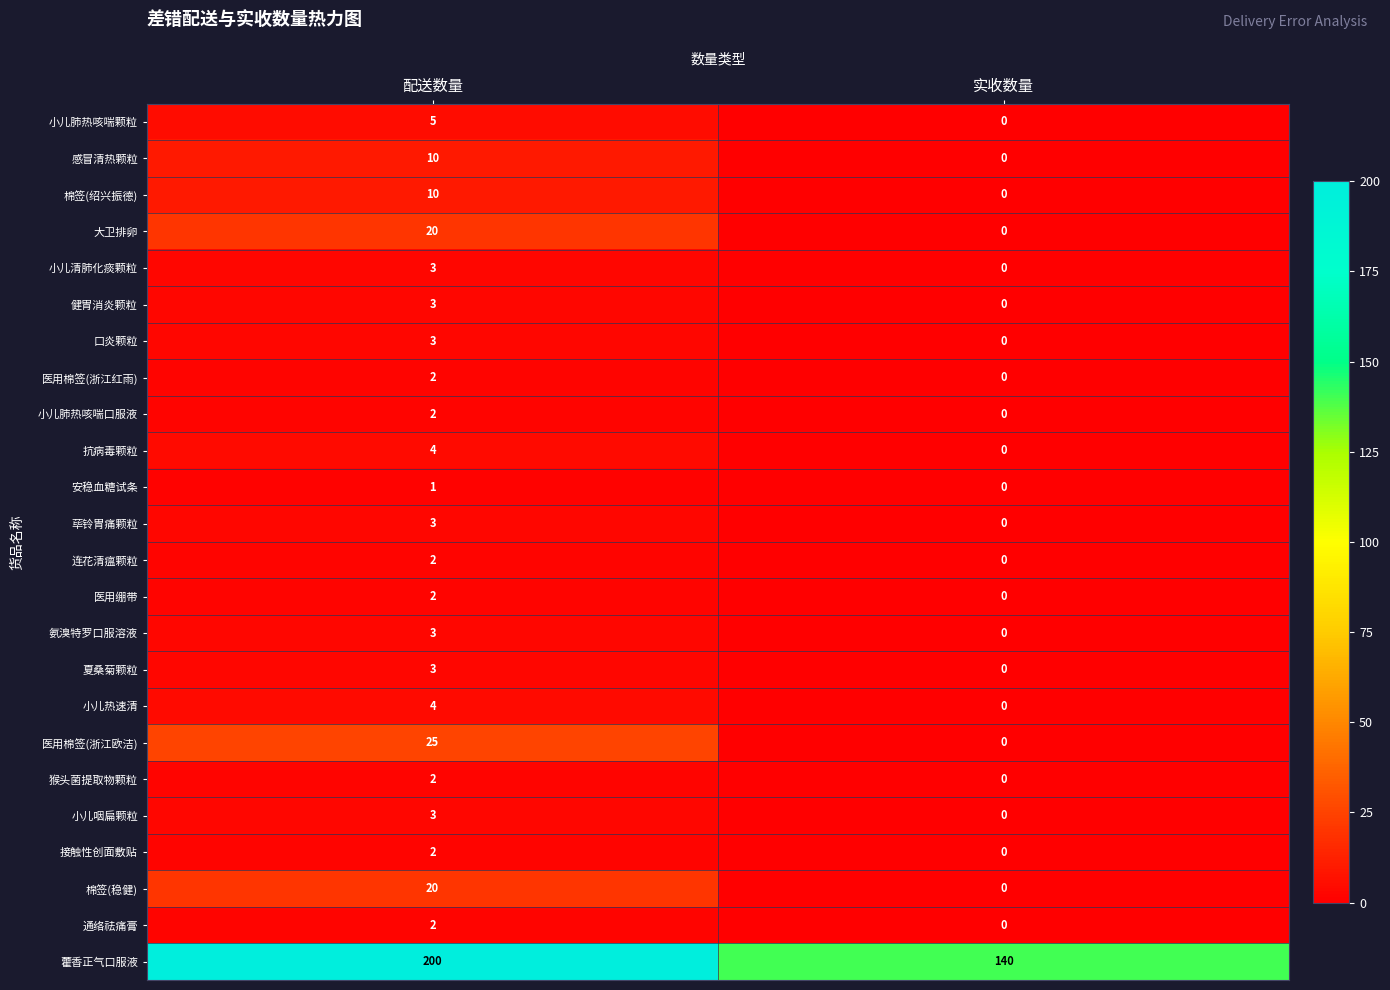

Which category has the highest value in the 抗病毒颗粒 series?

配送数量